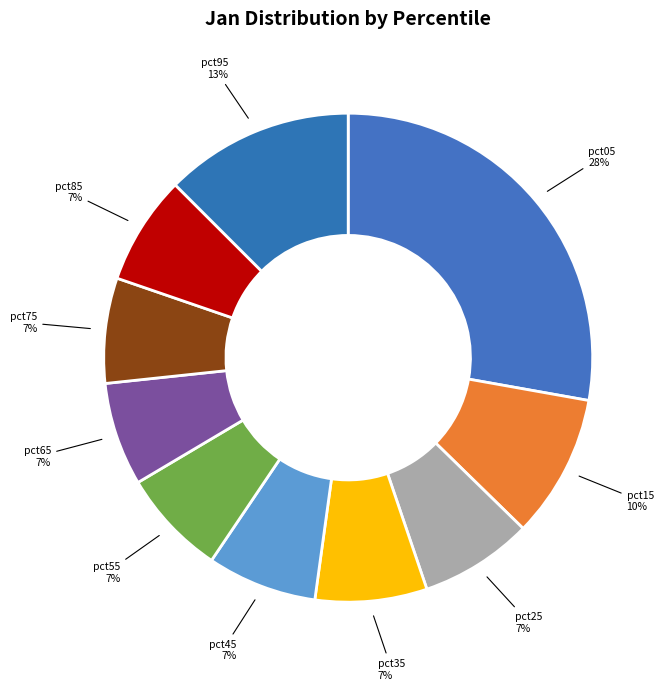

Combined, do pct85 and pct15 account for over 50%?

No